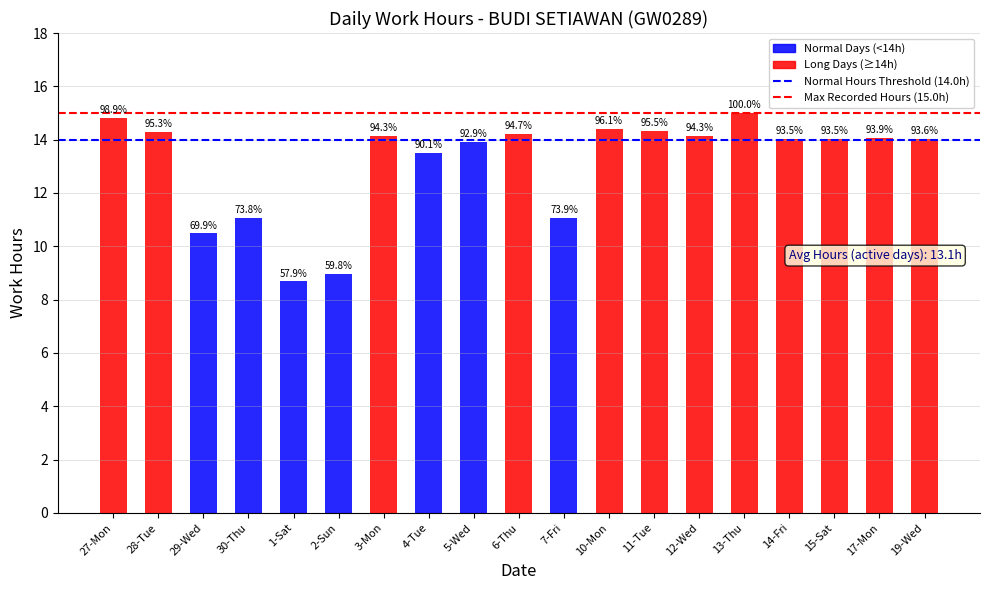

What is the minimum value shown in the chart?

8.7